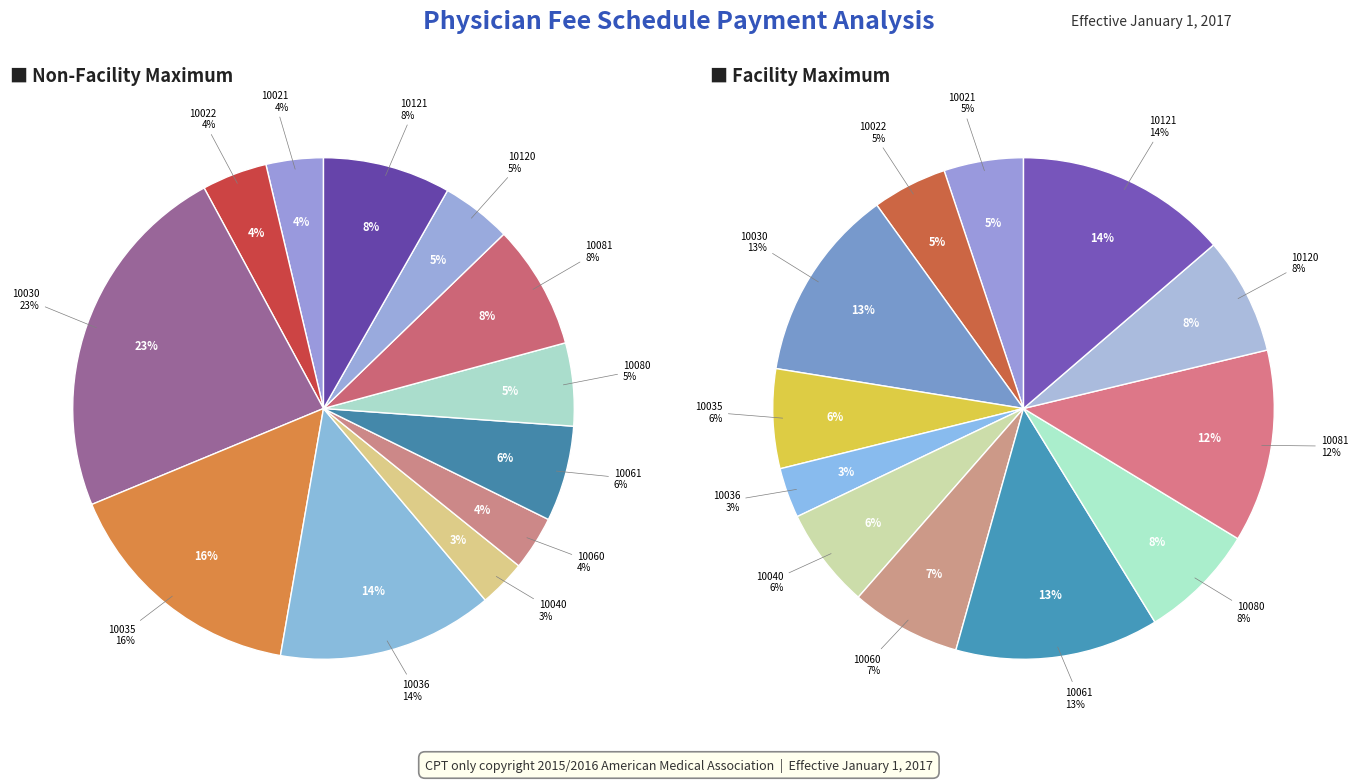

Do 10121 and 10022 together represent more than half of the pie?

No